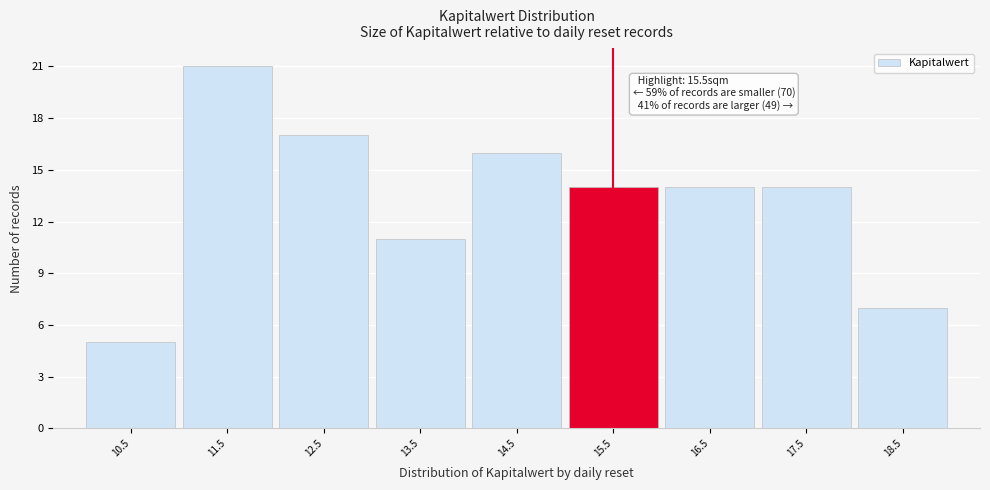

Reading left to right, what are all the values shown in this chart?

10.5=5	11.5=21	12.5=17	13.5=11	14.5=16	15.5=14	16.5=14	17.5=14	18.5=7